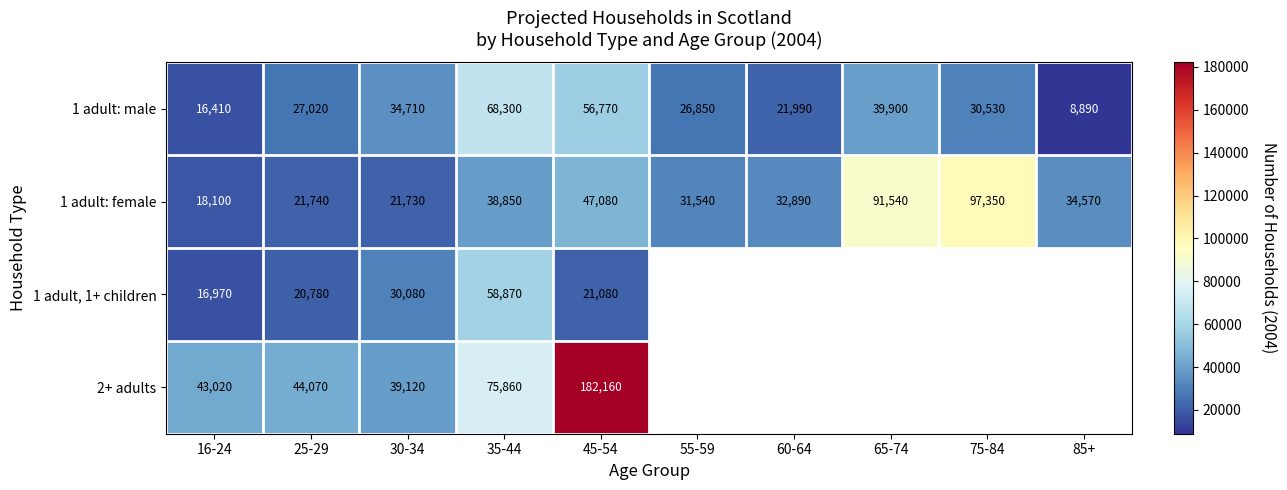

Rank the series at 35-44 from lowest to highest value.

1 adult: female, 1 adult, 1+ children, 1 adult: male, 2+ adults